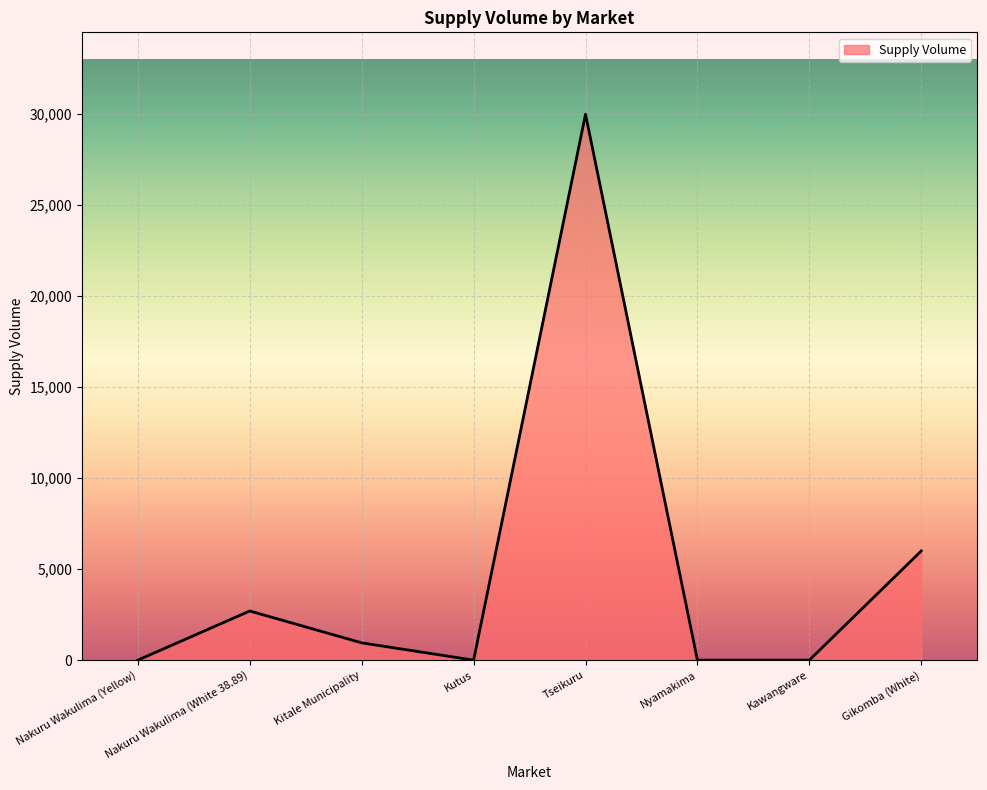

Reading left to right, transcribe all the data shown in this chart.

0	2700	950	0	30000	0	0	6000